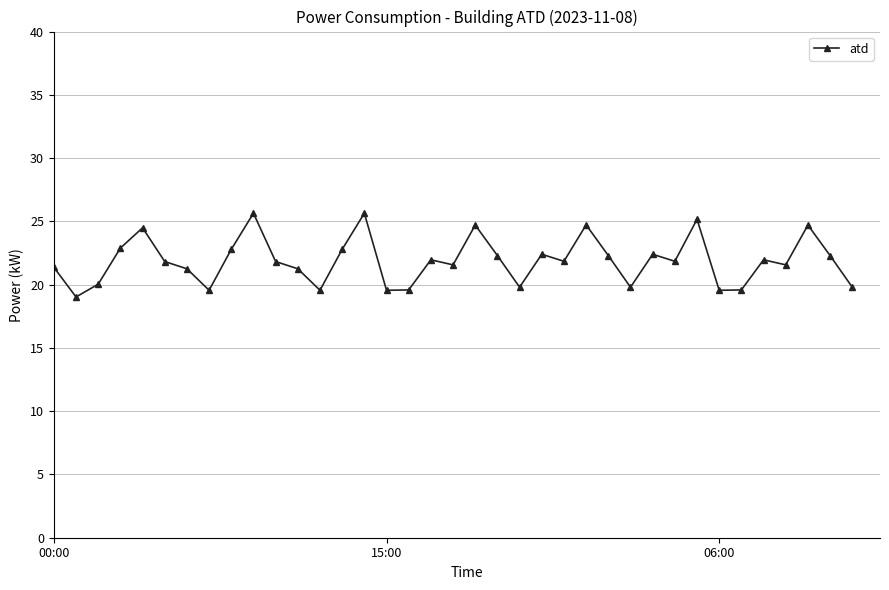

True or false: the data has more than 0 interior local peaks.

True